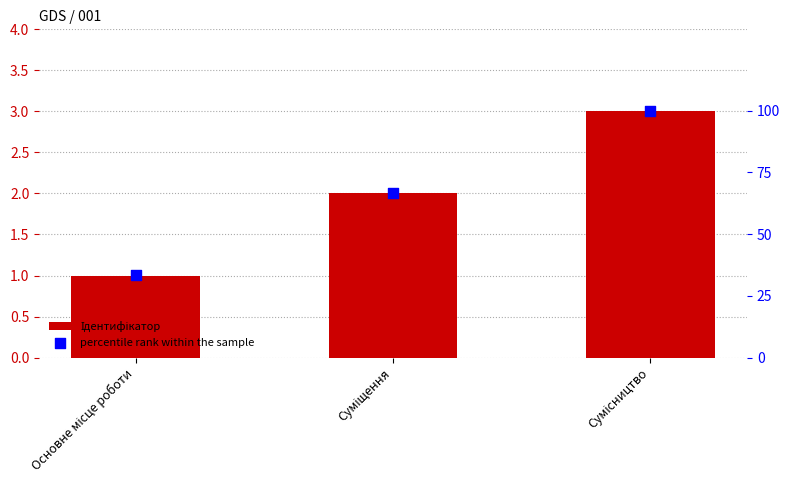

Is the value of Ідентифікатор at Суміщення greater than the value of percentile rank within the sample at Суміщення?

No